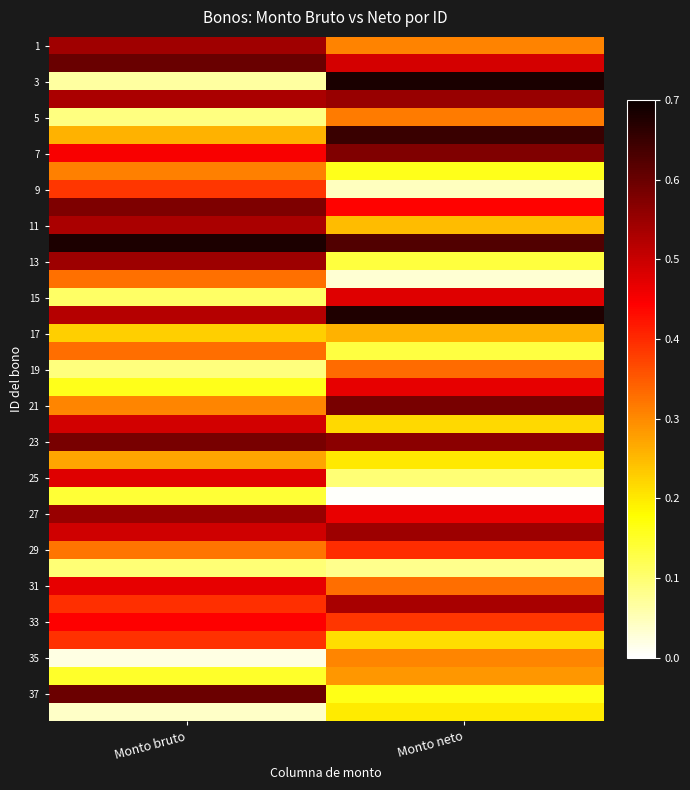

Count the number of categories in the chart.

2